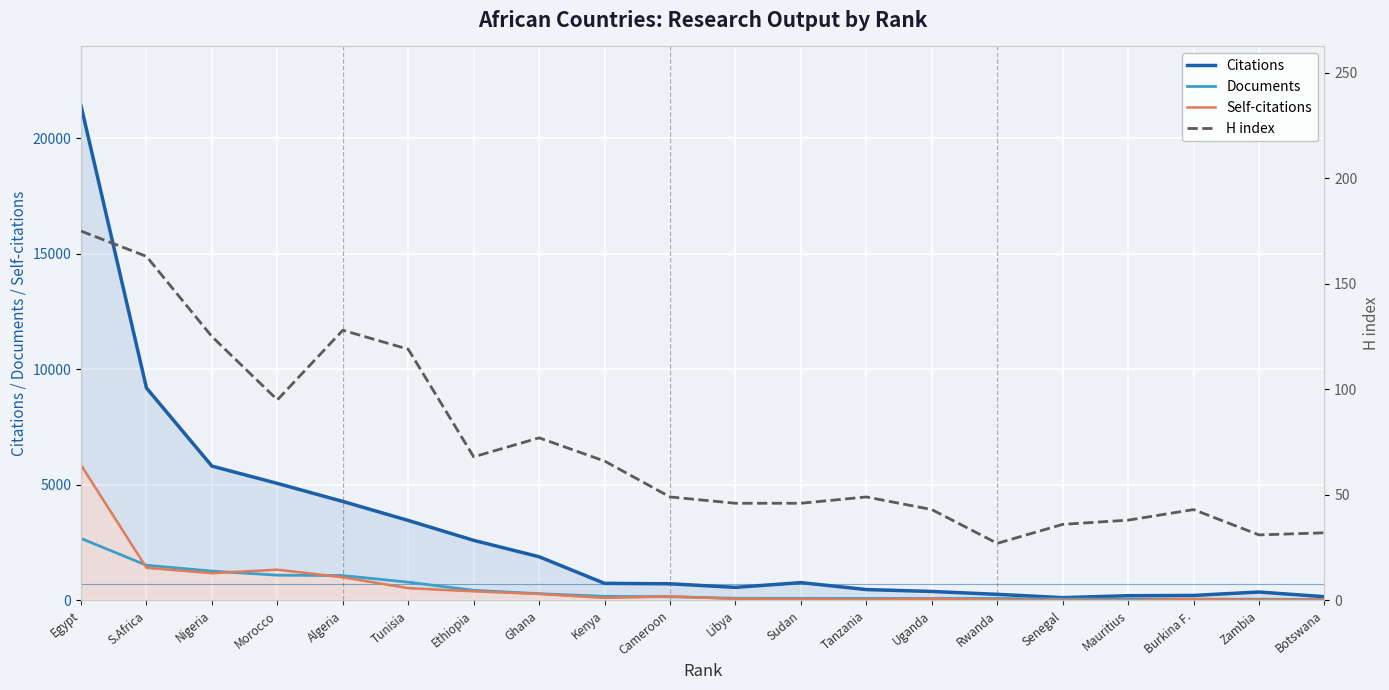

How many values in the H index series are below 49?

9